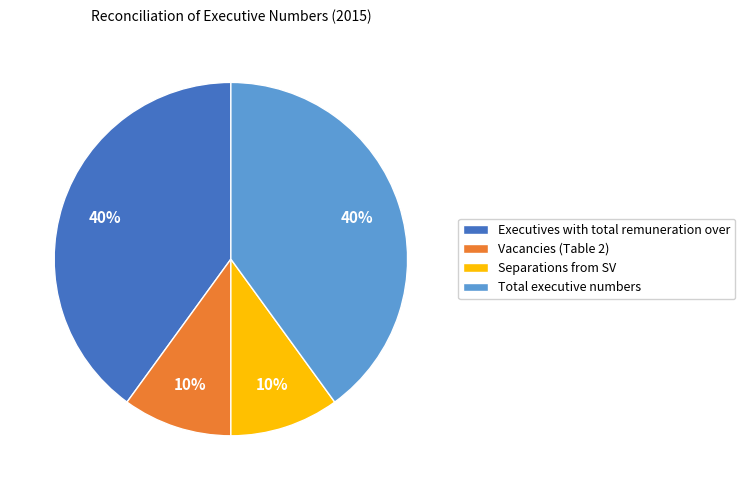

What percentage is the Separations from SV slice, to the nearest percent?

10%